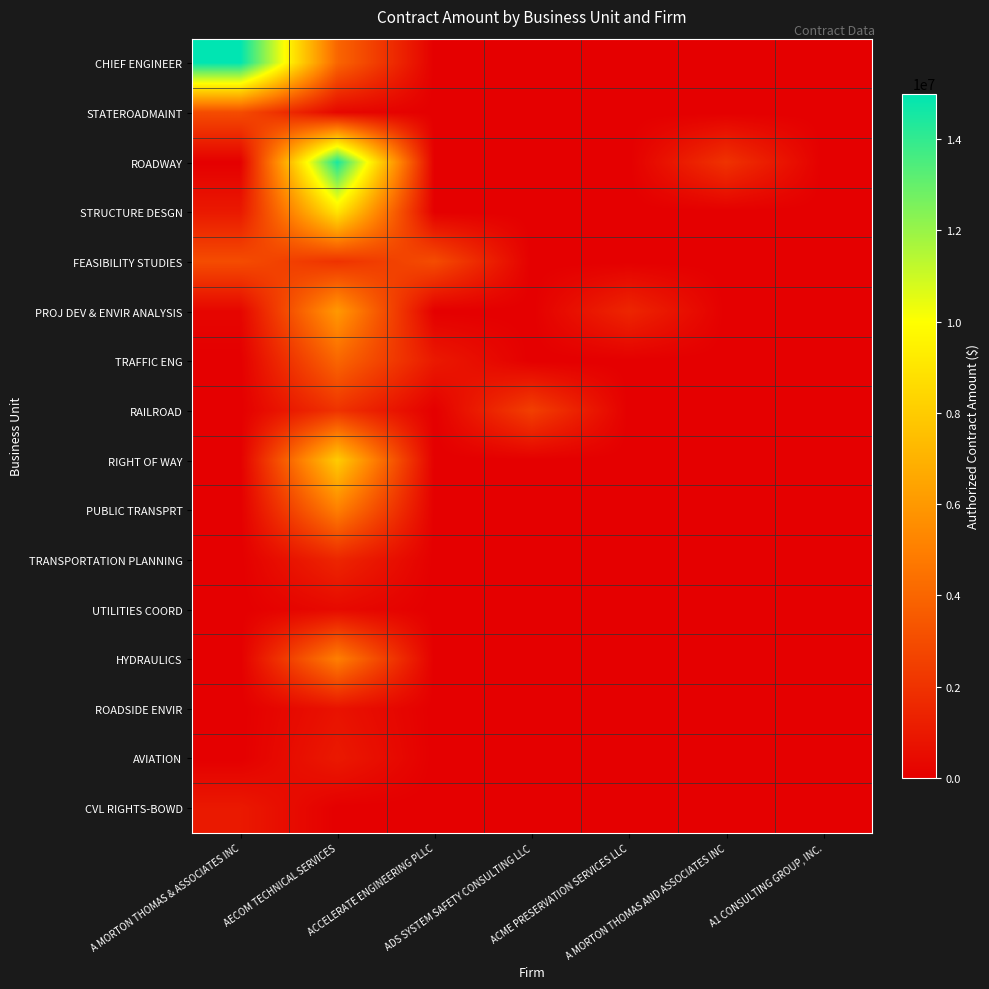

Reading right to left, extract all data points from this chart.

CHIEF ENGINEER: A1 CONSULTING GROUP, INC.=0	A MORTON THOMAS AND ASSOCIATES INC=0	ACME PRESERVATION SERVICES LLC=0	ADS SYSTEM SAFETY CONSULTING LLC=0	ACCELERATE ENGINEERING PLLC=0	AECOM TECHNICAL SERVICES=4000000	A MORTON THOMAS & ASSOCIATES INC=15000000
STATEROADMAINT: A1 CONSULTING GROUP, INC.=0	A MORTON THOMAS AND ASSOCIATES INC=0	ACME PRESERVATION SERVICES LLC=0	ADS SYSTEM SAFETY CONSULTING LLC=0	ACCELERATE ENGINEERING PLLC=0	AECOM TECHNICAL SERVICES=300000	A MORTON THOMAS & ASSOCIATES INC=3000000
ROADWAY: A1 CONSULTING GROUP, INC.=0	A MORTON THOMAS AND ASSOCIATES INC=2000000	ACME PRESERVATION SERVICES LLC=0	ADS SYSTEM SAFETY CONSULTING LLC=0	ACCELERATE ENGINEERING PLLC=0	AECOM TECHNICAL SERVICES=14500000	A MORTON THOMAS & ASSOCIATES INC=0
STRUCTURE DESGN: A1 CONSULTING GROUP, INC.=0	A MORTON THOMAS AND ASSOCIATES INC=0	ACME PRESERVATION SERVICES LLC=0	ADS SYSTEM SAFETY CONSULTING LLC=0	ACCELERATE ENGINEERING PLLC=0	AECOM TECHNICAL SERVICES=9000000	A MORTON THOMAS & ASSOCIATES INC=1000000
FEASIBILITY STUDIES: A1 CONSULTING GROUP, INC.=0	A MORTON THOMAS AND ASSOCIATES INC=0	ACME PRESERVATION SERVICES LLC=0	ADS SYSTEM SAFETY CONSULTING LLC=0	ACCELERATE ENGINEERING PLLC=3000000	AECOM TECHNICAL SERVICES=2000000	A MORTON THOMAS & ASSOCIATES INC=3000000
PROJ DEV & ENVIR ANALYSIS: A1 CONSULTING GROUP, INC.=0	A MORTON THOMAS AND ASSOCIATES INC=0	ACME PRESERVATION SERVICES LLC=1500000	ADS SYSTEM SAFETY CONSULTING LLC=0	ACCELERATE ENGINEERING PLLC=0	AECOM TECHNICAL SERVICES=6000000	A MORTON THOMAS & ASSOCIATES INC=250000
TRAFFIC ENG: A1 CONSULTING GROUP, INC.=0	A MORTON THOMAS AND ASSOCIATES INC=0	ACME PRESERVATION SERVICES LLC=0	ADS SYSTEM SAFETY CONSULTING LLC=0	ACCELERATE ENGINEERING PLLC=1000000	AECOM TECHNICAL SERVICES=4000000	A MORTON THOMAS & ASSOCIATES INC=0
RAILROAD: A1 CONSULTING GROUP, INC.=0	A MORTON THOMAS AND ASSOCIATES INC=0	ACME PRESERVATION SERVICES LLC=0	ADS SYSTEM SAFETY CONSULTING LLC=2500000	ACCELERATE ENGINEERING PLLC=0	AECOM TECHNICAL SERVICES=2000000	A MORTON THOMAS & ASSOCIATES INC=0
RIGHT OF WAY: A1 CONSULTING GROUP, INC.=0	A MORTON THOMAS AND ASSOCIATES INC=0	ACME PRESERVATION SERVICES LLC=0	ADS SYSTEM SAFETY CONSULTING LLC=0	ACCELERATE ENGINEERING PLLC=0	AECOM TECHNICAL SERVICES=8000000	A MORTON THOMAS & ASSOCIATES INC=0
PUBLIC TRANSPRT: A1 CONSULTING GROUP, INC.=0	A MORTON THOMAS AND ASSOCIATES INC=0	ACME PRESERVATION SERVICES LLC=0	ADS SYSTEM SAFETY CONSULTING LLC=0	ACCELERATE ENGINEERING PLLC=0	AECOM TECHNICAL SERVICES=5000000	A MORTON THOMAS & ASSOCIATES INC=0
TRANSPORTATION PLANNING: A1 CONSULTING GROUP, INC.=0	A MORTON THOMAS AND ASSOCIATES INC=0	ACME PRESERVATION SERVICES LLC=0	ADS SYSTEM SAFETY CONSULTING LLC=0	ACCELERATE ENGINEERING PLLC=0	AECOM TECHNICAL SERVICES=1500000	A MORTON THOMAS & ASSOCIATES INC=0
UTILITIES COORD: A1 CONSULTING GROUP, INC.=0	A MORTON THOMAS AND ASSOCIATES INC=0	ACME PRESERVATION SERVICES LLC=0	ADS SYSTEM SAFETY CONSULTING LLC=0	ACCELERATE ENGINEERING PLLC=0	AECOM TECHNICAL SERVICES=400000	A MORTON THOMAS & ASSOCIATES INC=0
HYDRAULICS: A1 CONSULTING GROUP, INC.=0	A MORTON THOMAS AND ASSOCIATES INC=0	ACME PRESERVATION SERVICES LLC=0	ADS SYSTEM SAFETY CONSULTING LLC=0	ACCELERATE ENGINEERING PLLC=0	AECOM TECHNICAL SERVICES=5000000	A MORTON THOMAS & ASSOCIATES INC=0
ROADSIDE ENVIR: A1 CONSULTING GROUP, INC.=0	A MORTON THOMAS AND ASSOCIATES INC=0	ACME PRESERVATION SERVICES LLC=0	ADS SYSTEM SAFETY CONSULTING LLC=0	ACCELERATE ENGINEERING PLLC=0	AECOM TECHNICAL SERVICES=750000	A MORTON THOMAS & ASSOCIATES INC=0
AVIATION: A1 CONSULTING GROUP, INC.=0	A MORTON THOMAS AND ASSOCIATES INC=0	ACME PRESERVATION SERVICES LLC=0	ADS SYSTEM SAFETY CONSULTING LLC=0	ACCELERATE ENGINEERING PLLC=0	AECOM TECHNICAL SERVICES=1000000	A MORTON THOMAS & ASSOCIATES INC=0
CVL RIGHTS-BOWD: A1 CONSULTING GROUP, INC.=0	A MORTON THOMAS AND ASSOCIATES INC=0	ACME PRESERVATION SERVICES LLC=0	ADS SYSTEM SAFETY CONSULTING LLC=0	ACCELERATE ENGINEERING PLLC=0	AECOM TECHNICAL SERVICES=0	A MORTON THOMAS & ASSOCIATES INC=1000000